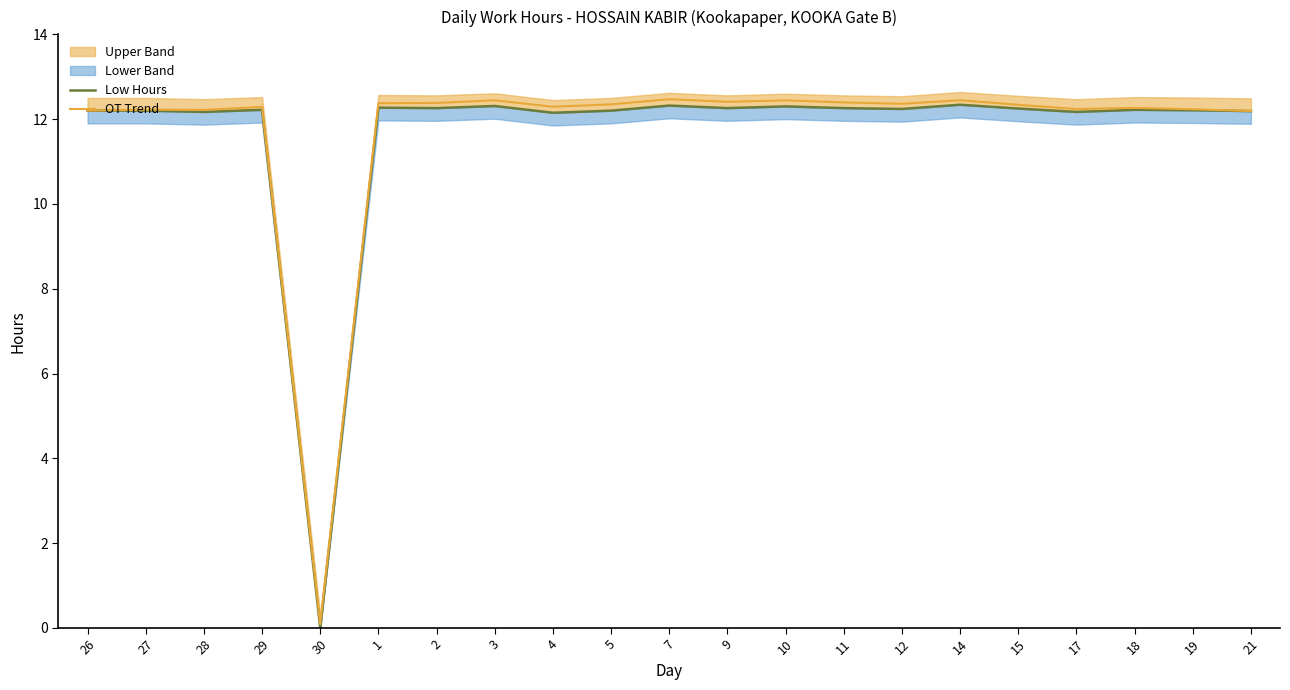

How many values in the OT Trend series are below 12?

1